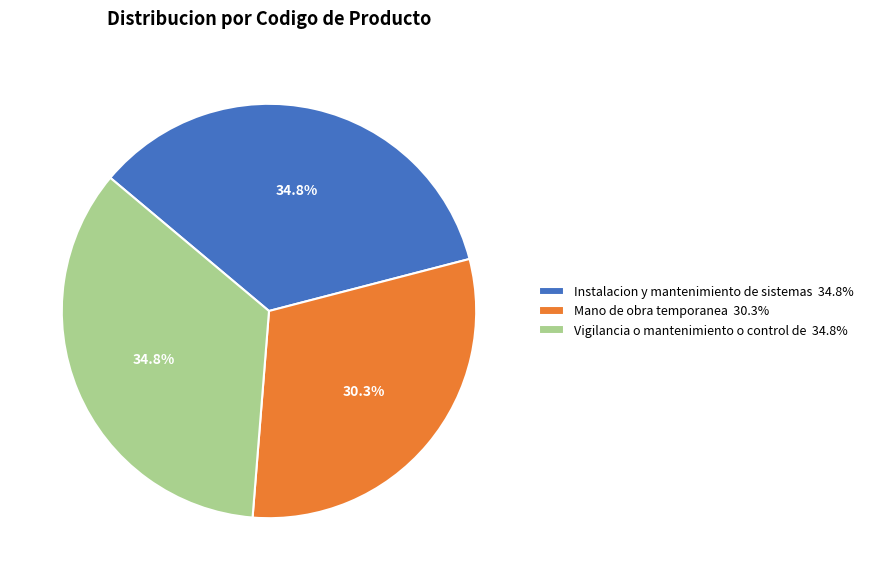

Does Mano de obra temporanea represent more than half of the total?

No